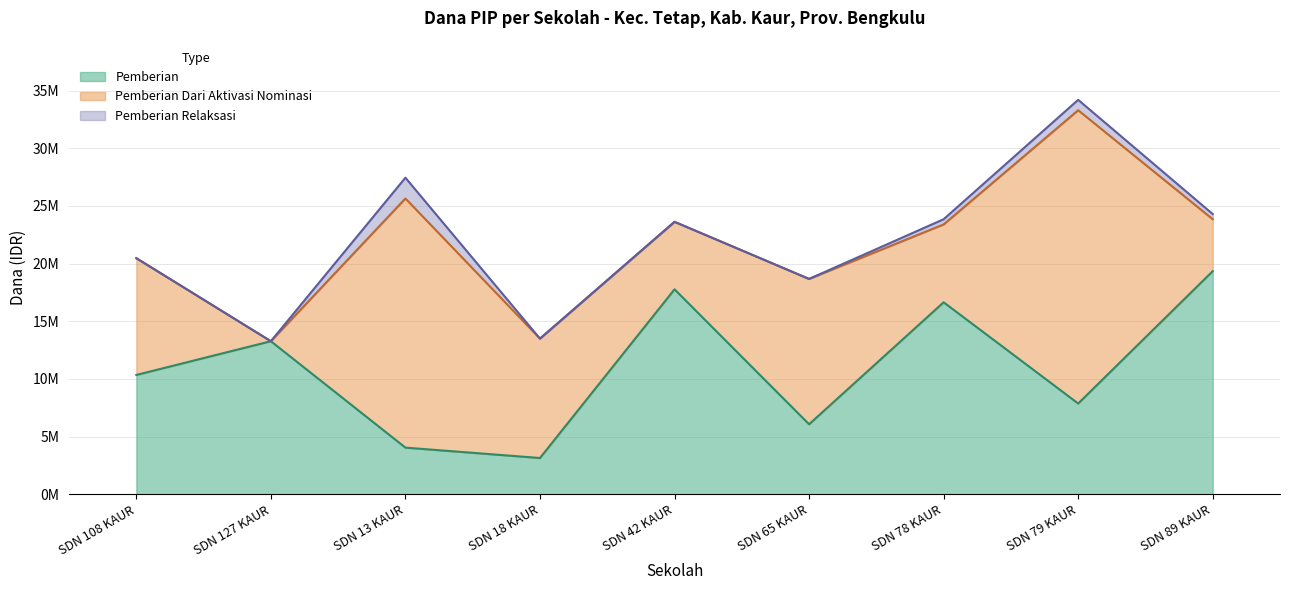

Does the chart display data point markers on the line(s)?

No